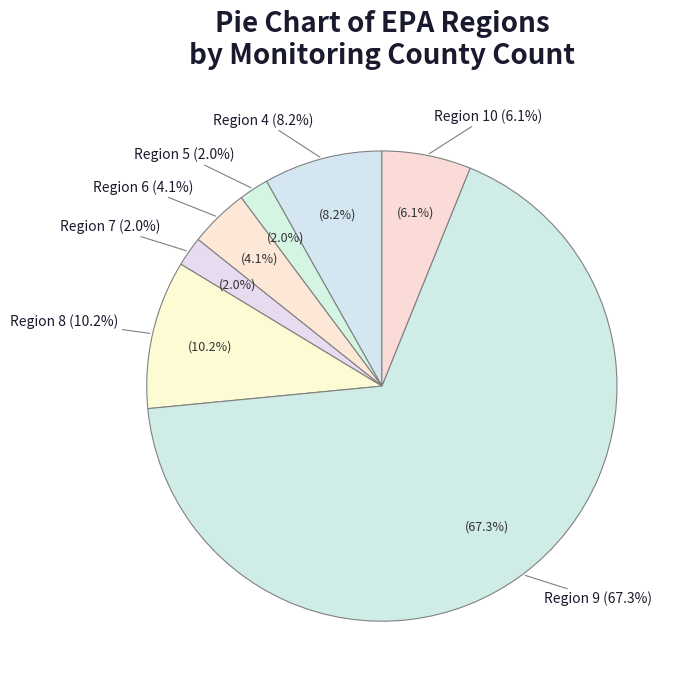

Which category has the biggest portion of the pie?

Region 9